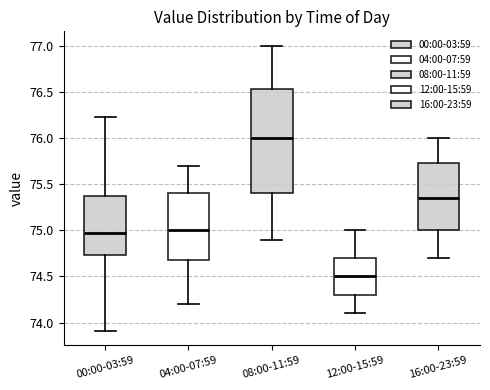

Reading left to right, transcribe this box plot: for each box, give where its median line is, the range the box spans, and where its two whiskers end, as read against the y-axis. The values are not printed on the chart, so give them approximately, as read against the axis.

00:00-03:59: median 75.00, box 74.75 to 75.35, whiskers 73.90 to 76.25
04:00-07:59: median 75.00, box 74.70 to 75.40, whiskers 74.20 to 75.70
08:00-11:59: median 76.00, box 75.40 to 76.55, whiskers 74.90 to 77.00
12:00-15:59: median 74.50, box 74.30 to 74.70, whiskers 74.10 to 75.00
16:00-23:59: median 75.35, box 75.00 to 75.75, whiskers 74.70 to 76.00